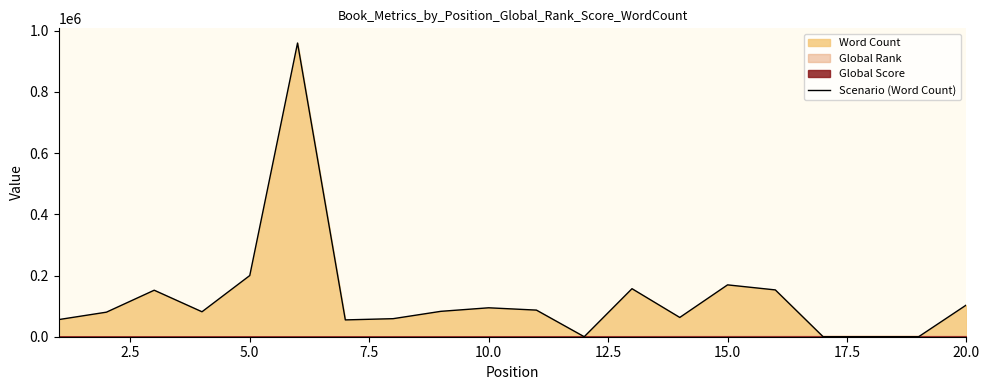

How many values are below 83000?

10